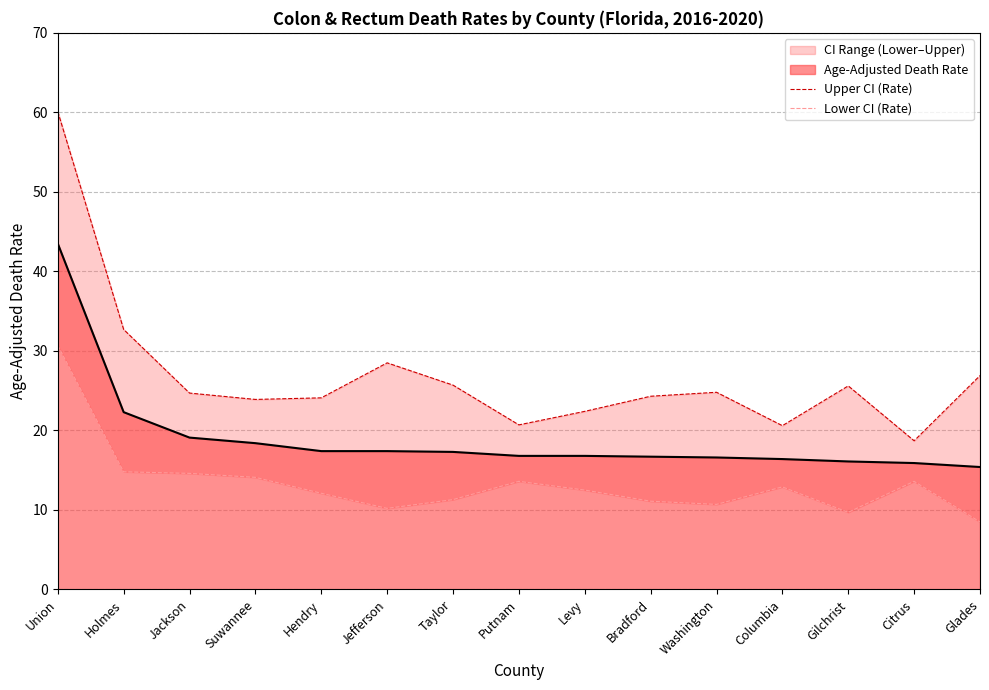

True or false: Upper CI (Rate) and Lower CI (Rate) cross at least once.

False